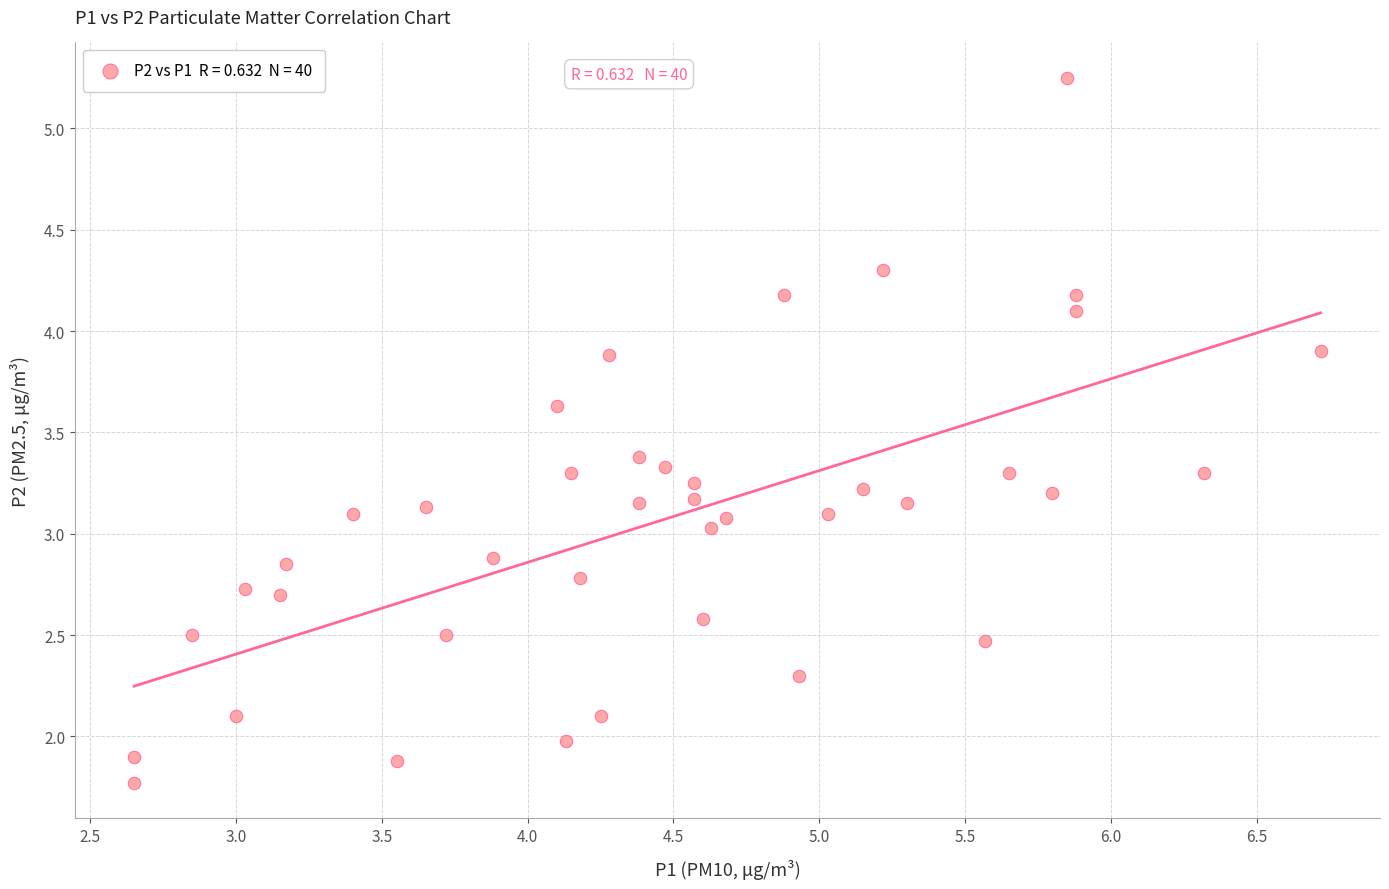

What is the range of Y values (max minus min)?

3.5